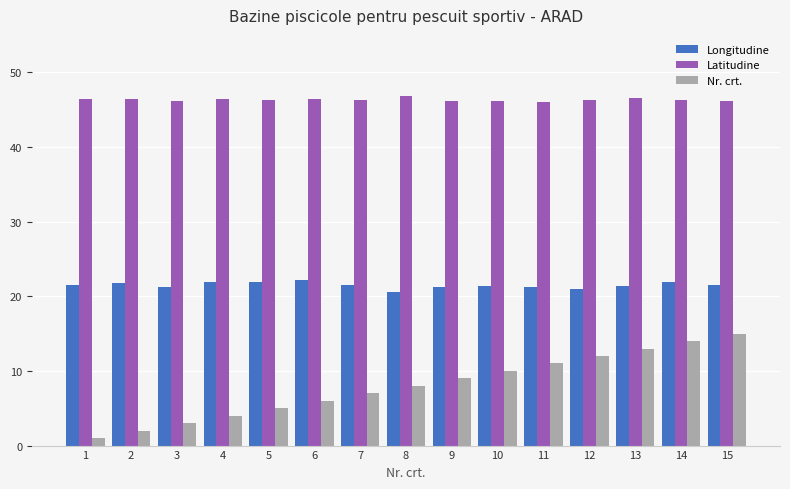

Is it true that Nr. crt. equals 10.1 at 7?

False